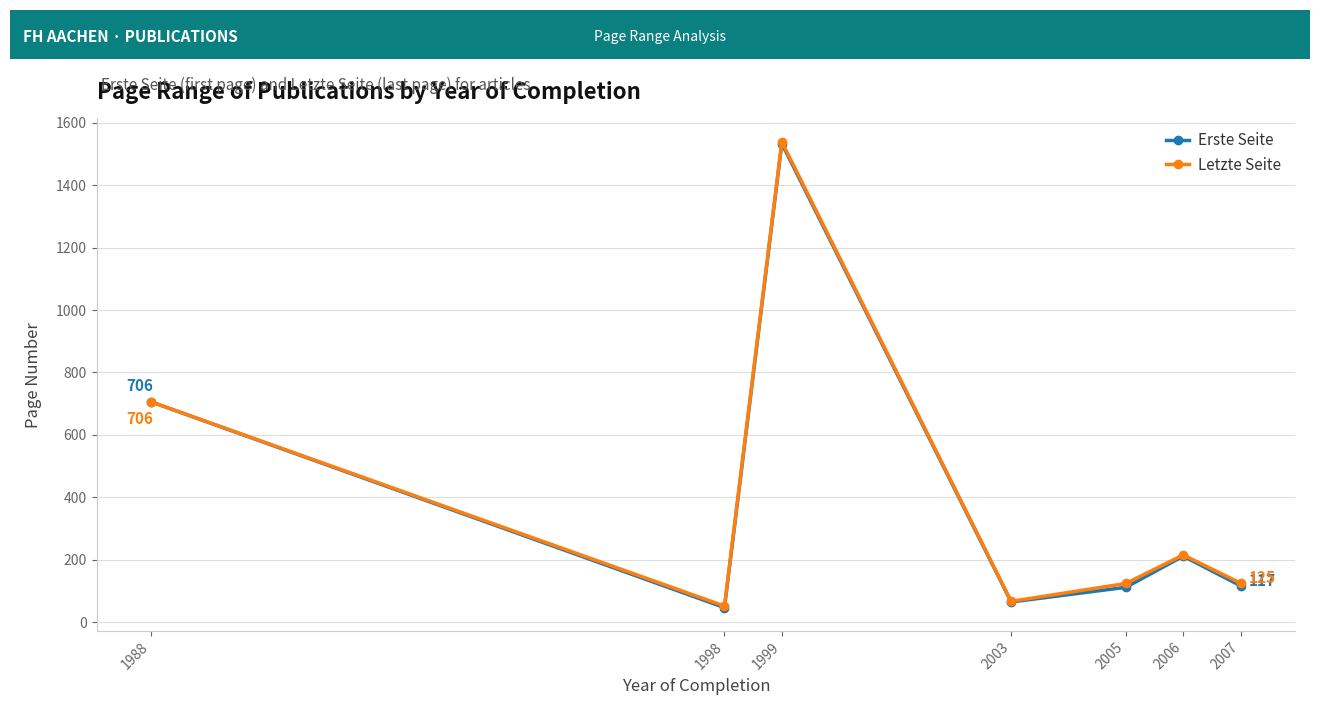

What is the average value of the Erste Seite series?

398.8